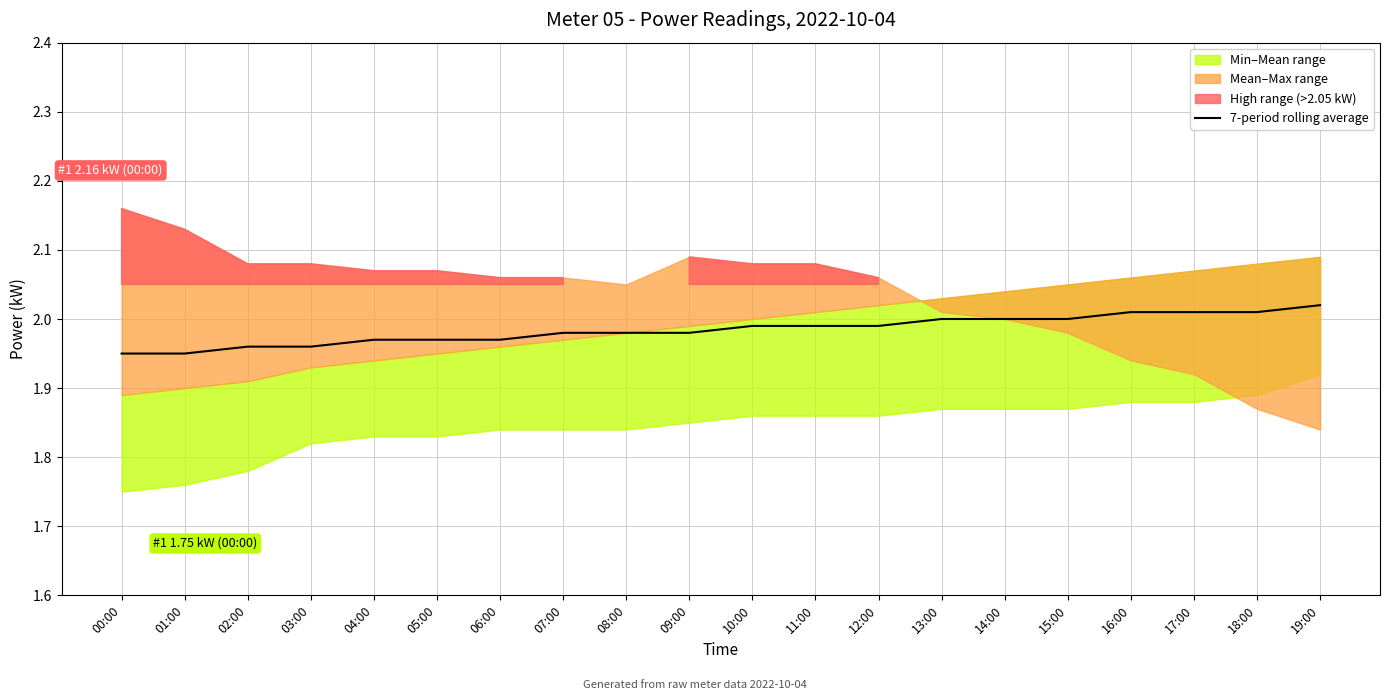

What value does the data have at 19:00?

2.0